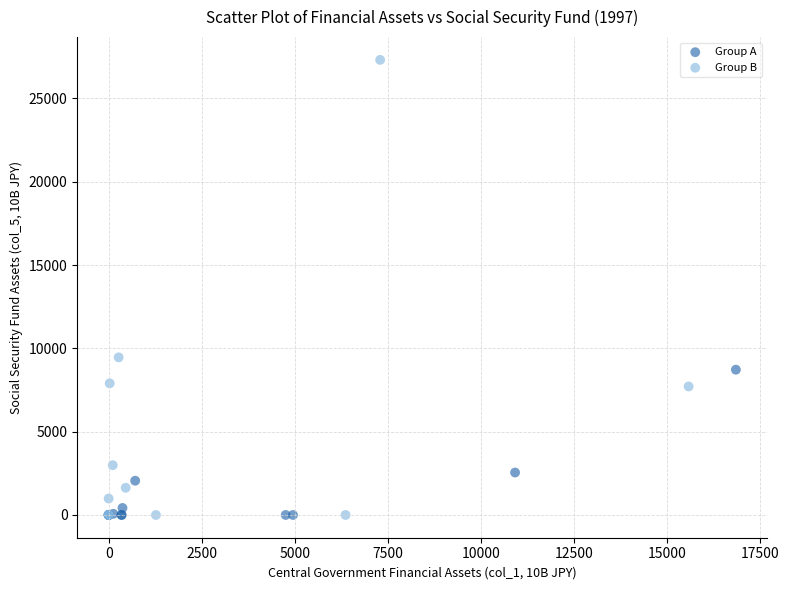

Which series has the largest Y range (max minus min)?

Group B